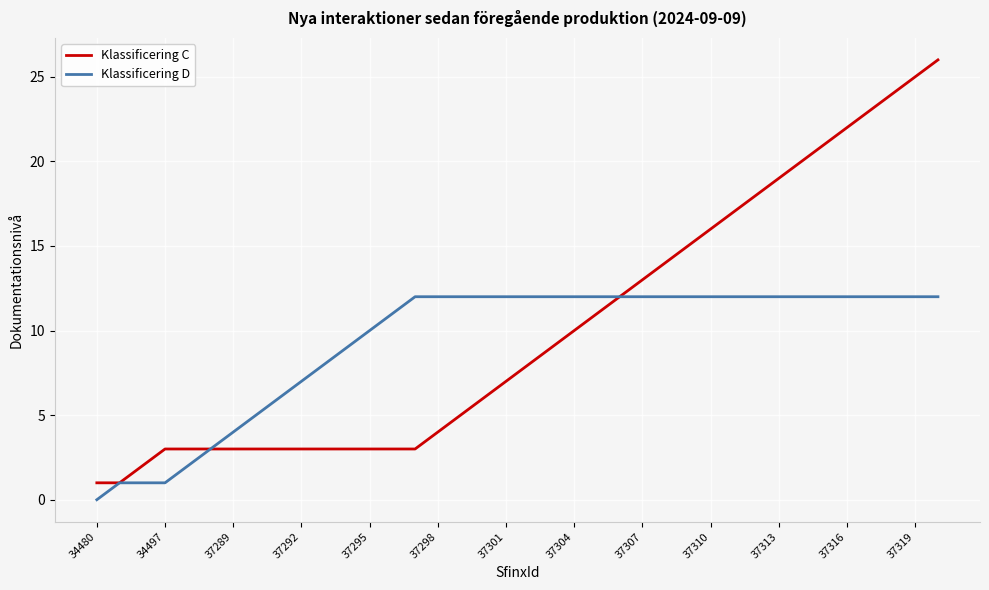

Rank the series by their maximum value, from highest to lowest.

Klassificering C, Klassificering D